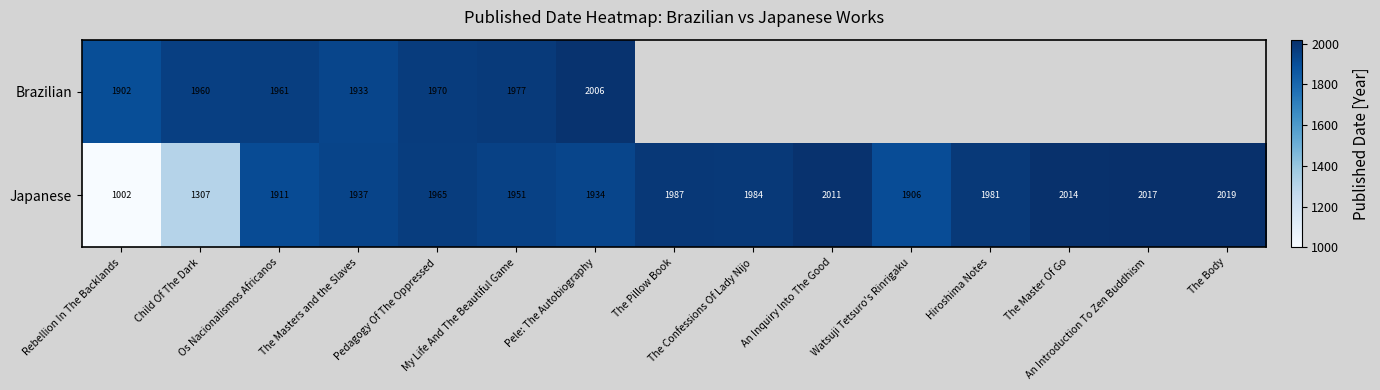

At which category does the chart reach its peak across all series?

The Body